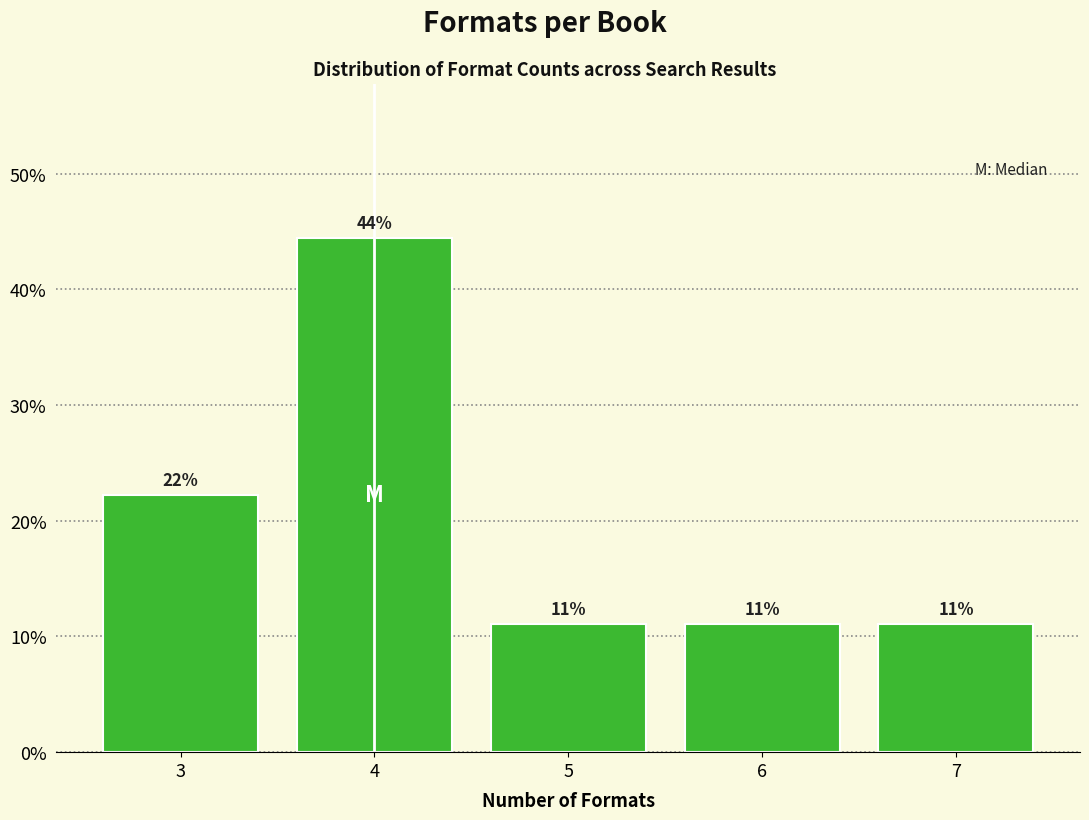

How many bars are there in total?

5